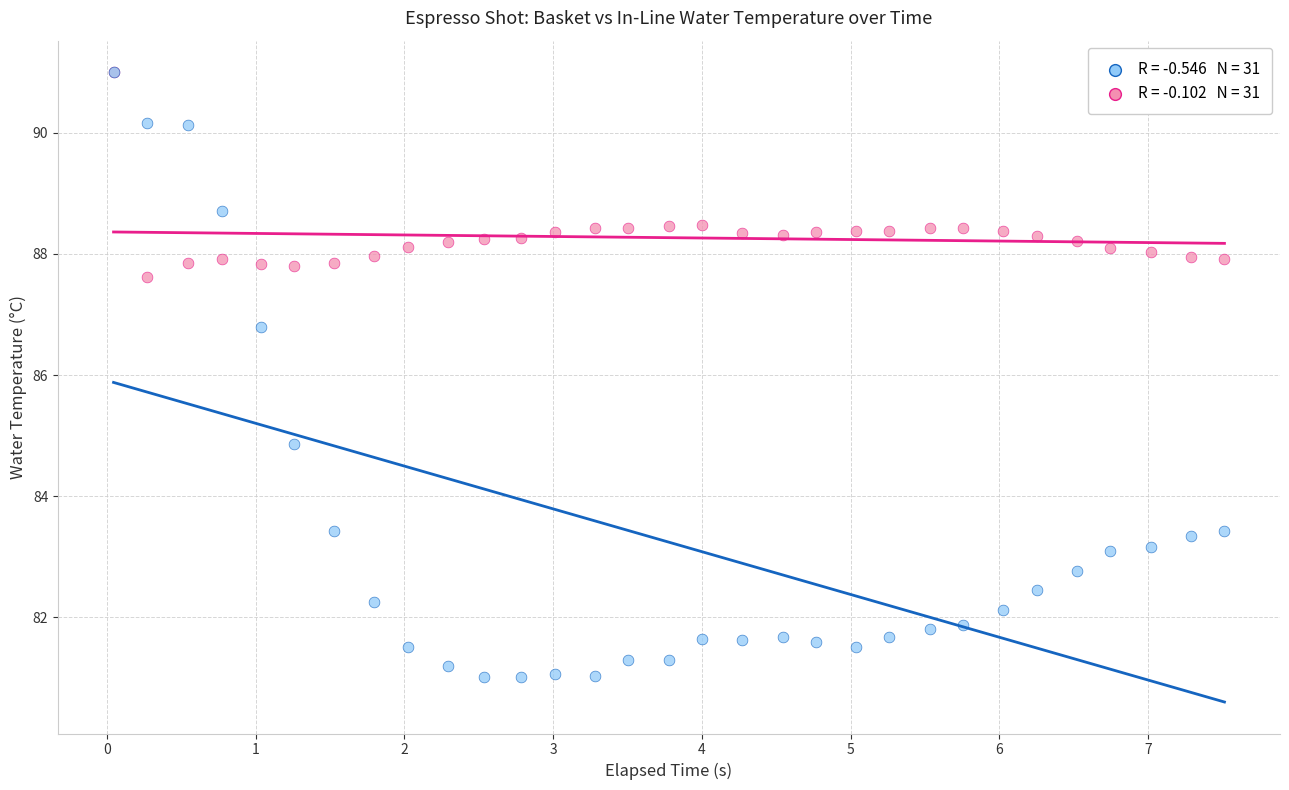

Across all series, what Y value is closest to 86?

86.8